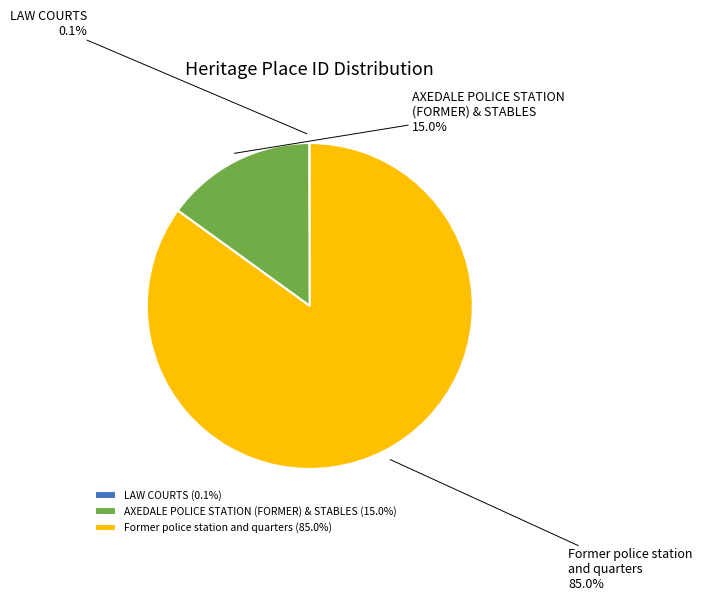

Combined, what portion of the pie is Former police station and quarters and AXEDALE POLICE STATION (FORMER) & STABLES?

99.9%